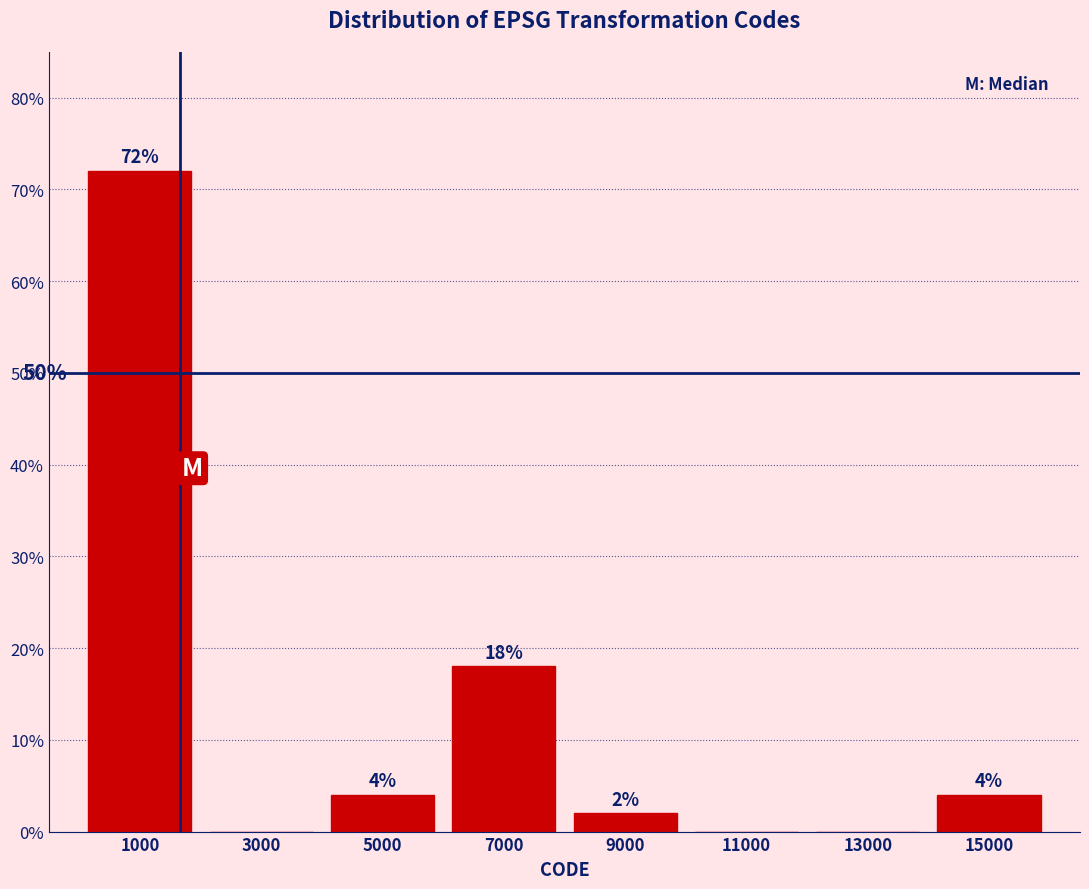

Over which range of the x-axis is the bar tallest?

0 to 2000